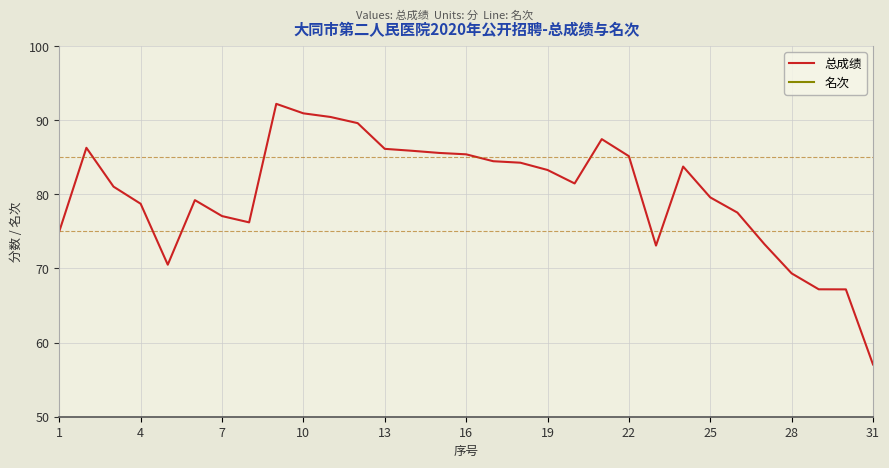

The value of 名次 at 20 is 1.0. True or false?

True